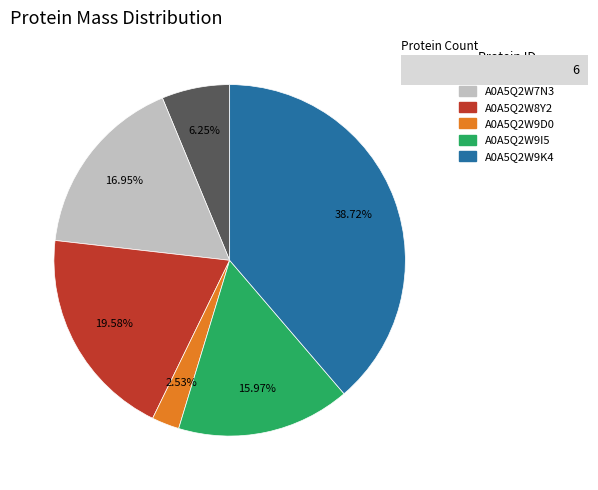

To the nearest percent, what percentage of the pie is A0A5Q2W9K4?

39%